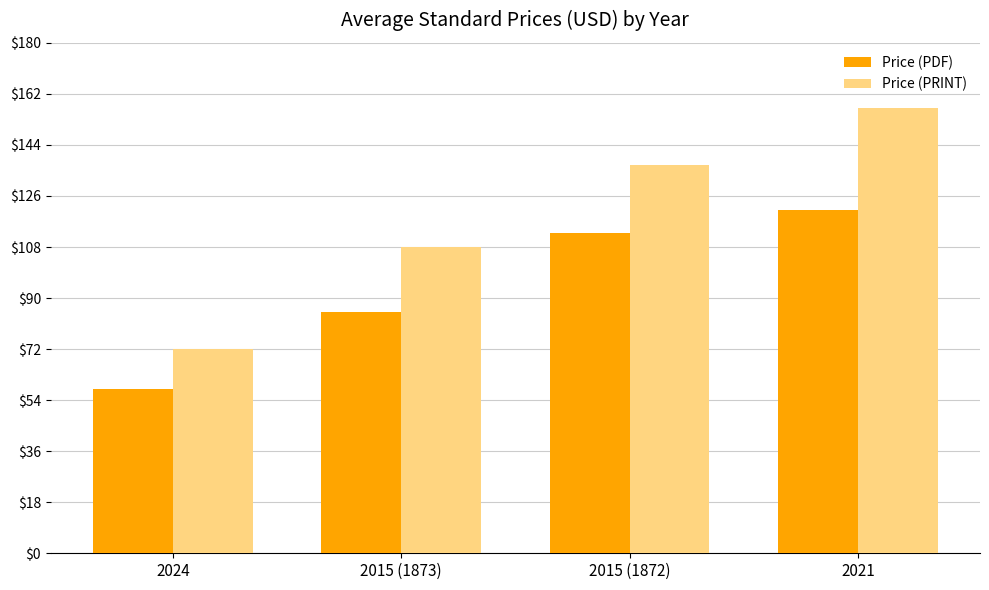

Reading right to left, transcribe all the data shown in this chart.

Price (PDF): 2021=121	2015 (1872)=113	2015 (1873)=85	2024=58
Price (PRINT): 2021=157	2015 (1872)=137	2015 (1873)=108	2024=72